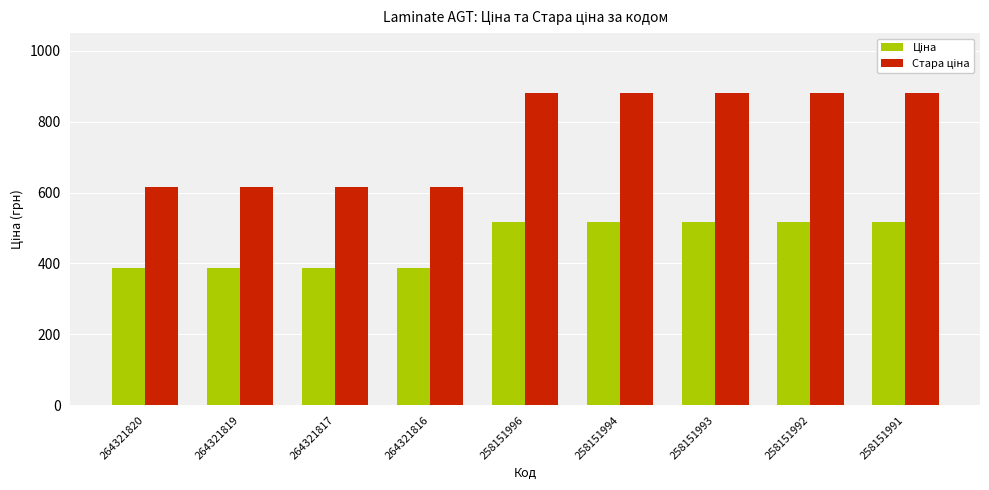

How many data points does each series have?

9